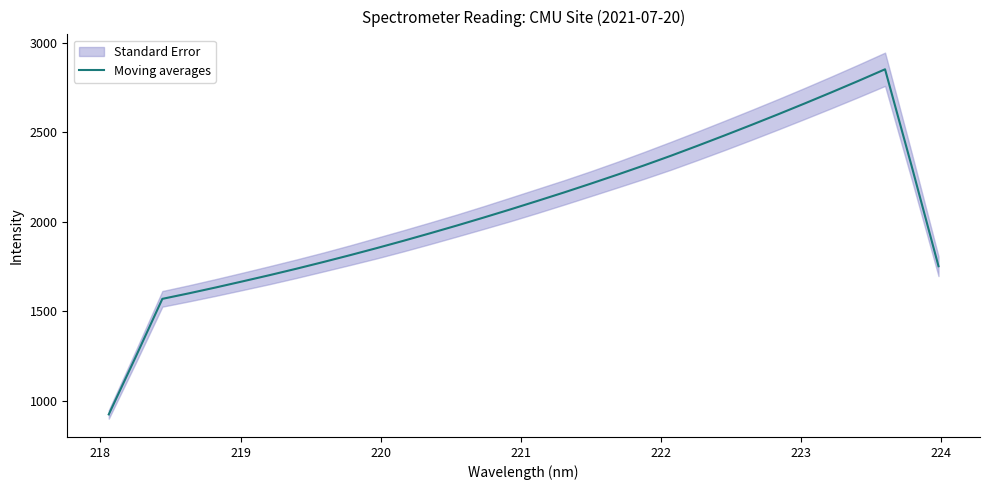

What is the average value?

2062.6